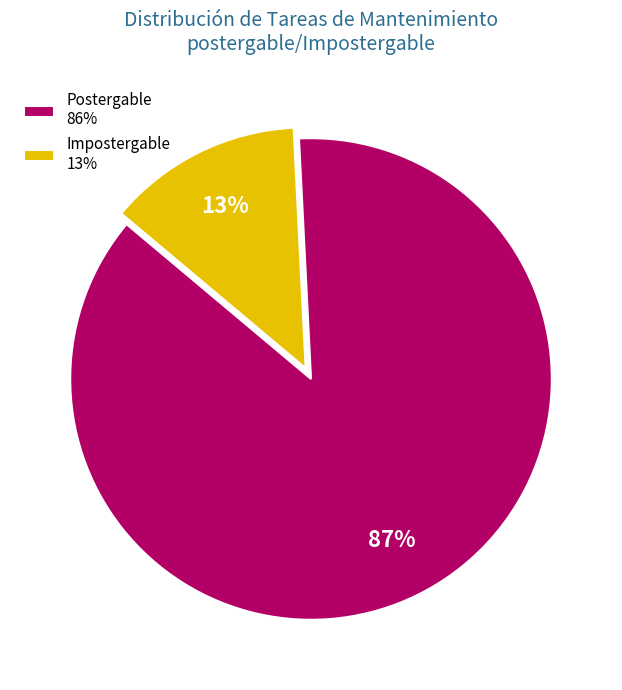

Between Postergable 86% and Impostergable 13%, which is larger?

Postergable 86%